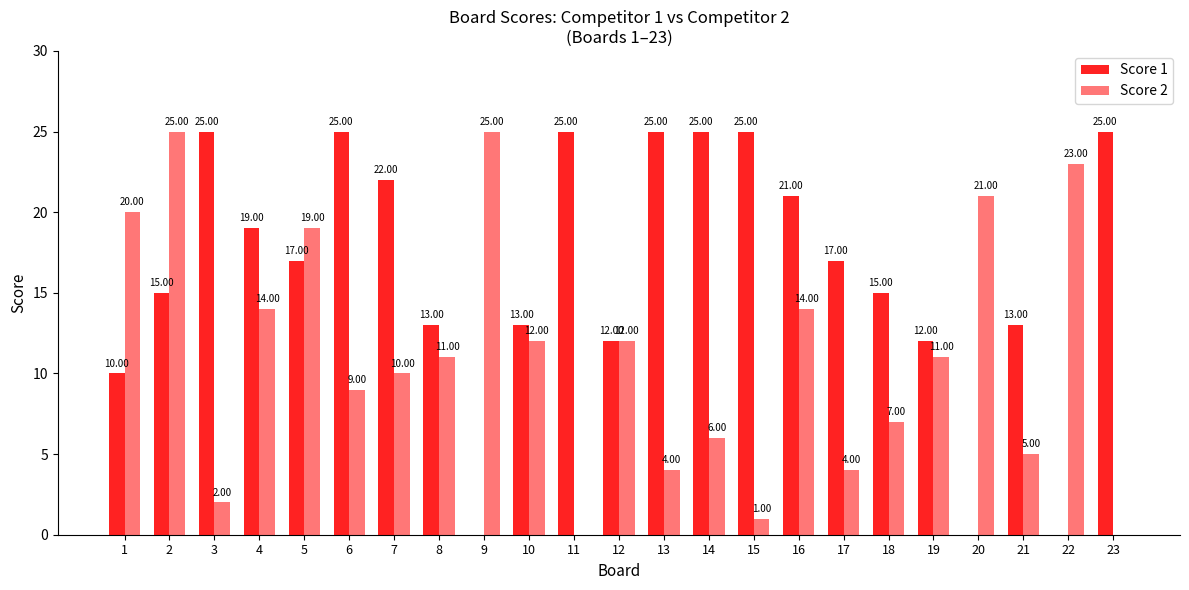

Are the bars grouped side by side (vs. stacked)?

Yes